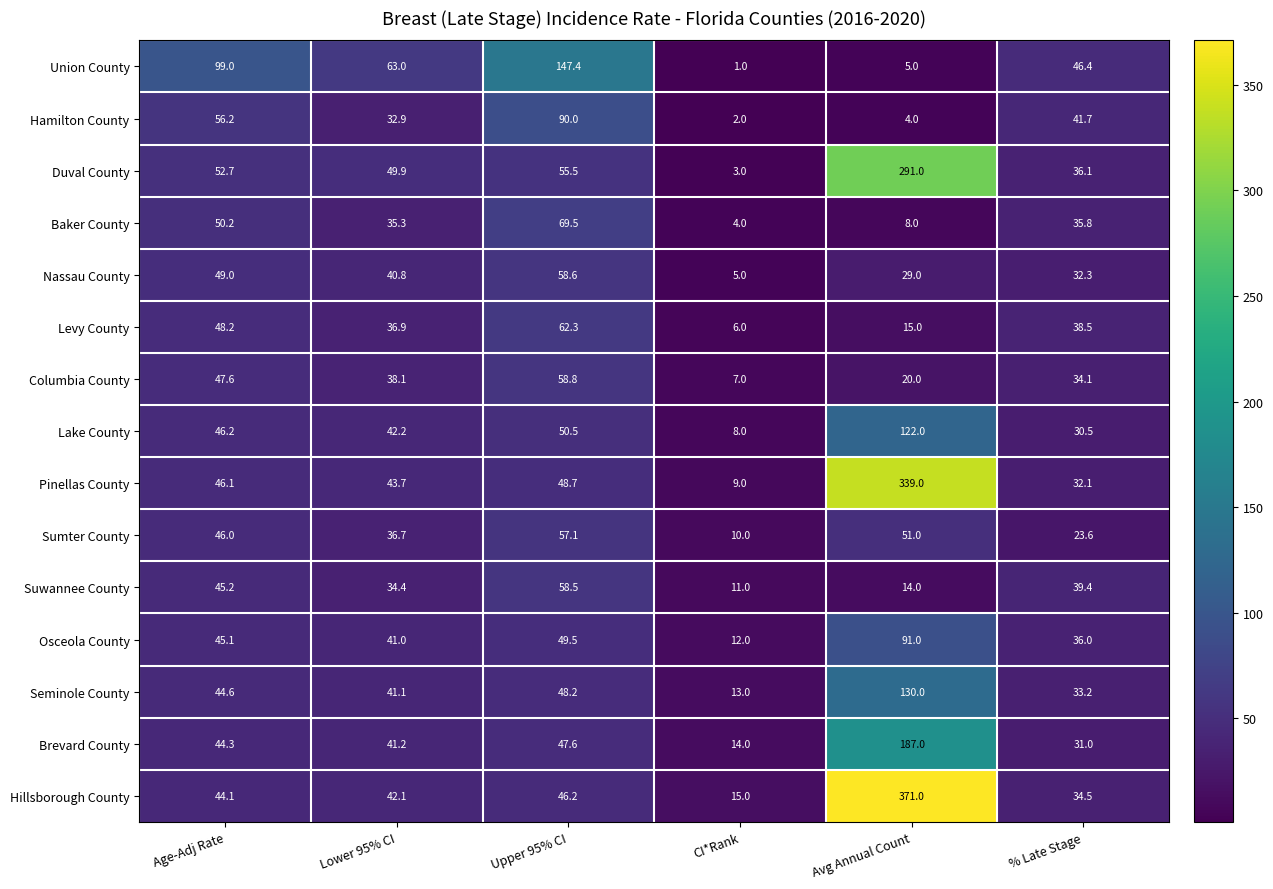

What is the total value across all series at Lower 95% CI?

619.3